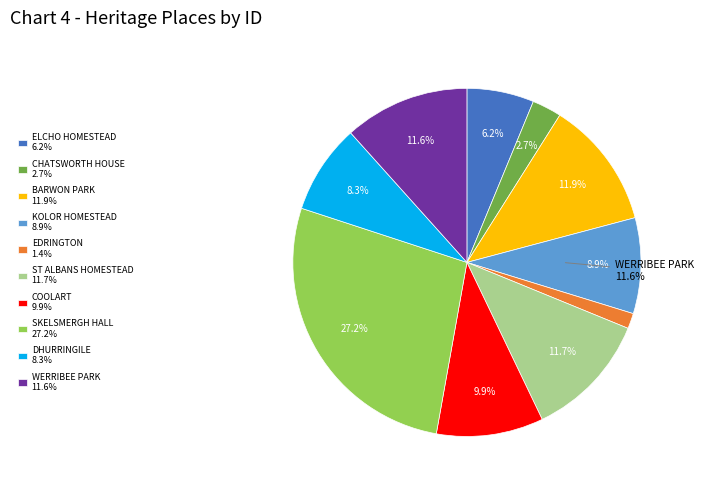

Does COOLART account for over 50% of the chart?

No